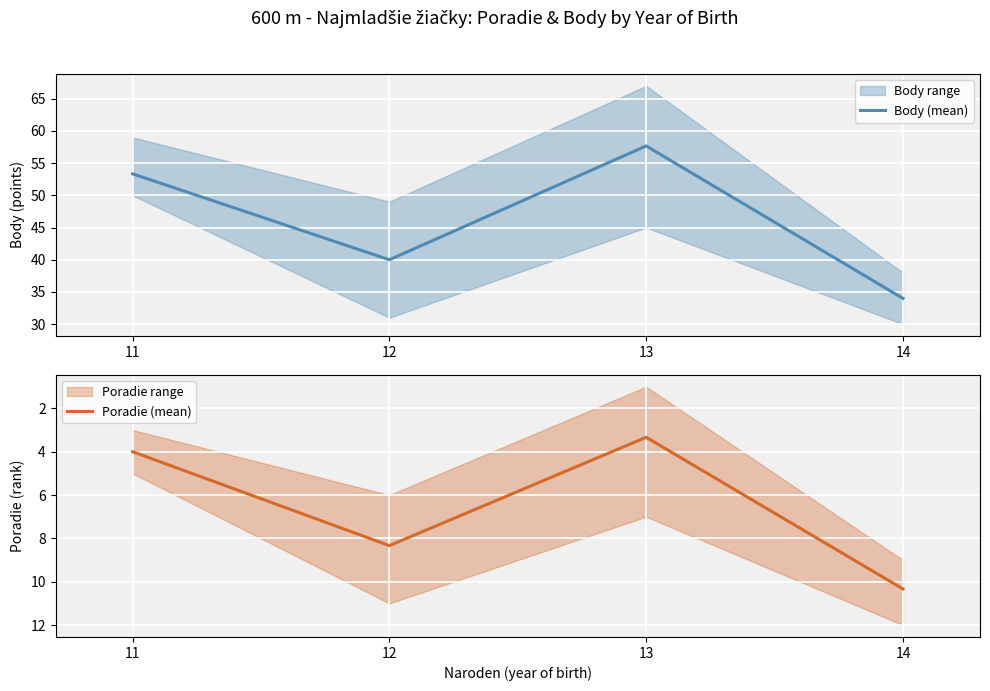

True or false: Poradie (mean) has a value of 3.3 at 13.

True